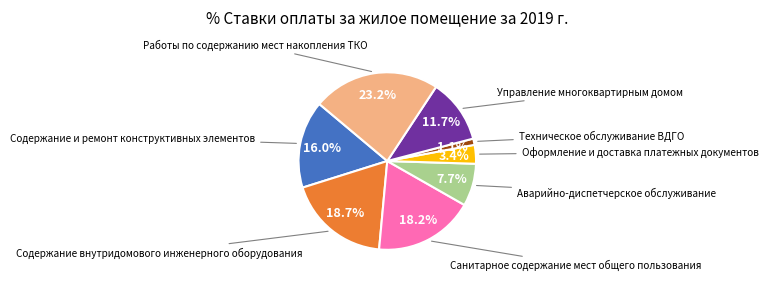

Does any single category account for the majority?

No